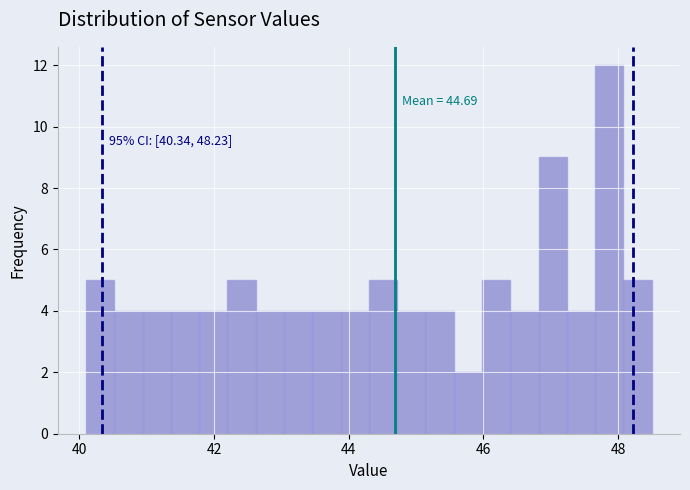

Read against the x-axis, roughly where is the centre of the tallest bar?

47.8